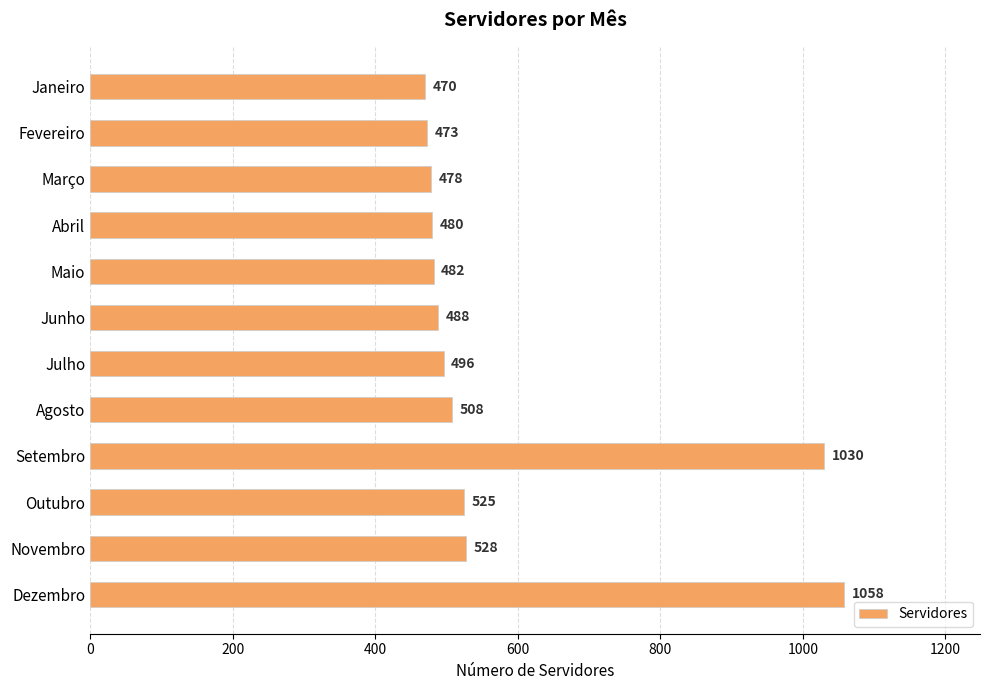

How many bars are there in total?

12